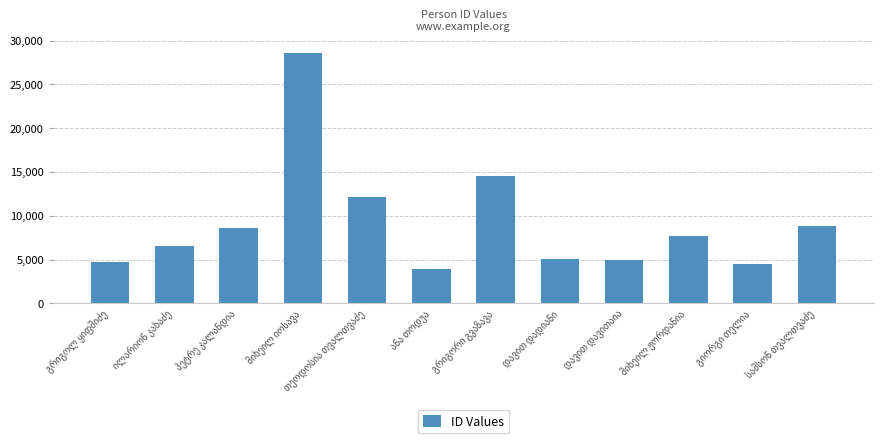

What is the difference between the maximum and minimum values?

24677